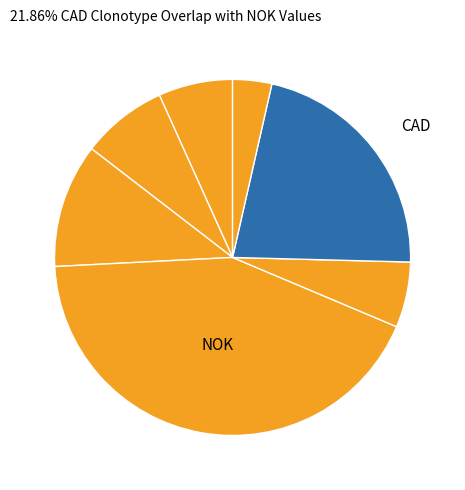

How many slices are in this pie chart?

7